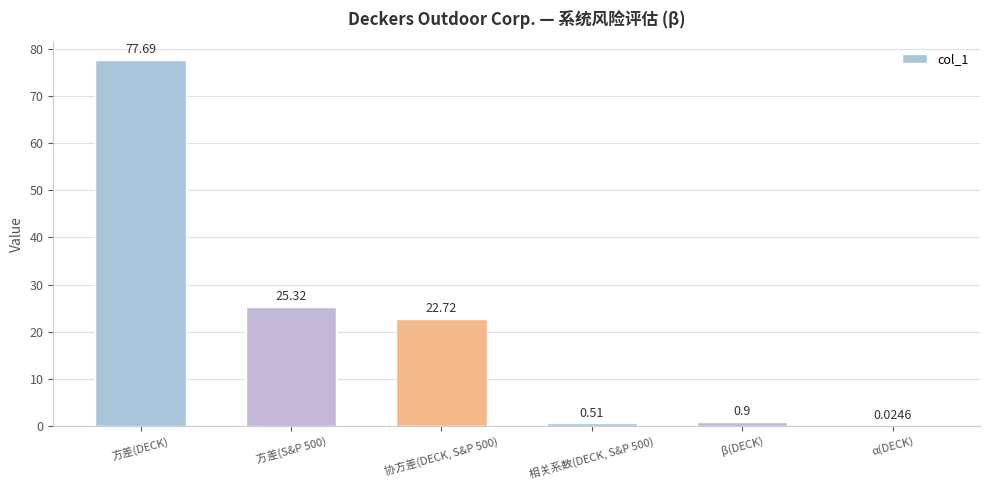

Where is the data nearest to the value 38?

方差(S&P 500)